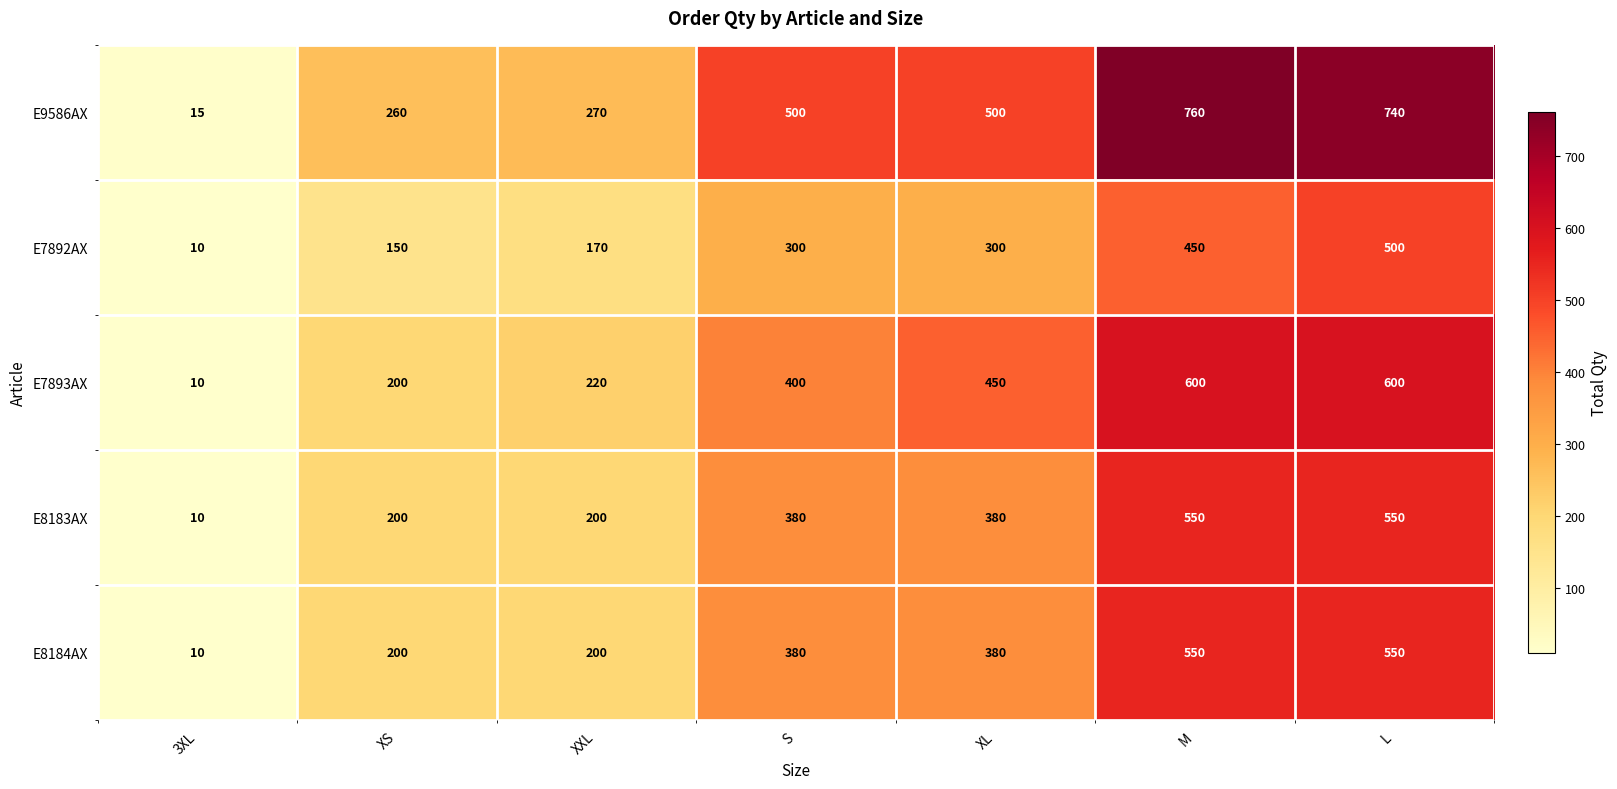

Read the E8183AX value at XXL, to the nearest 10.

200